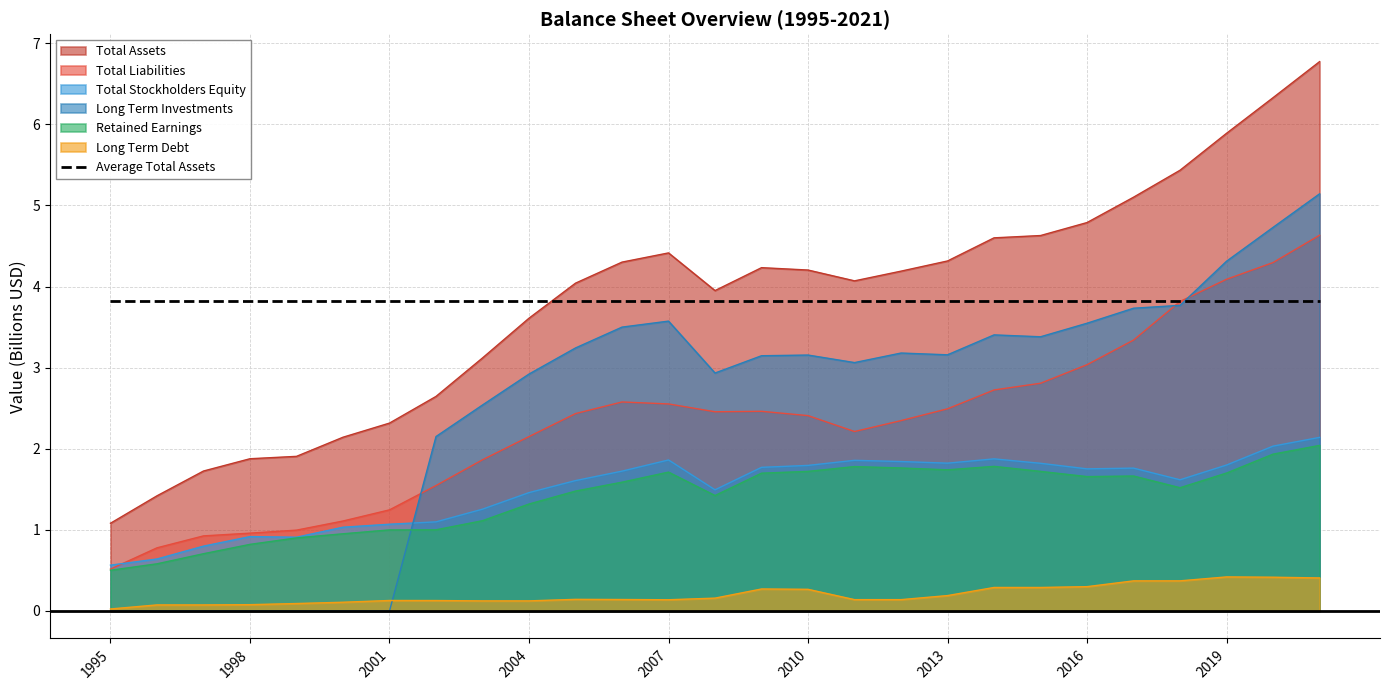

The Long Term Debt series shows 0.0 at 1995. True or false?

True